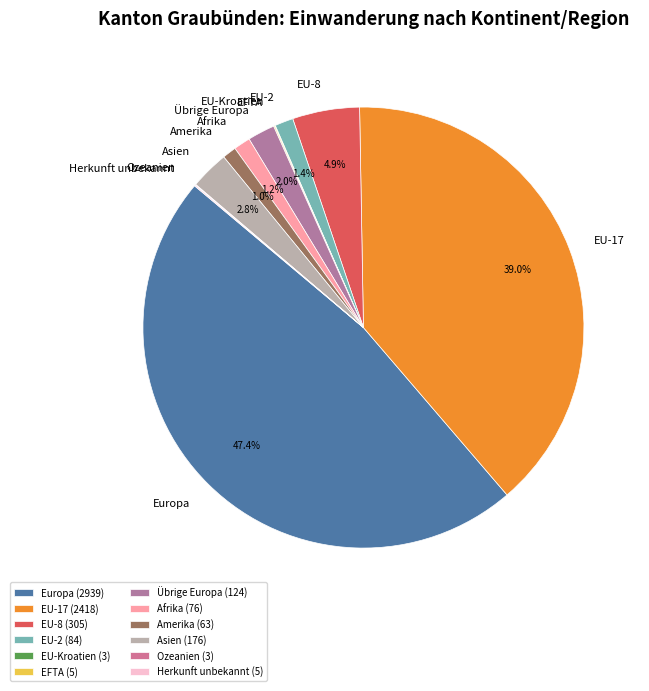

To the nearest percent, what is the difference between the Asien and EU-17 slice percentages?

36%